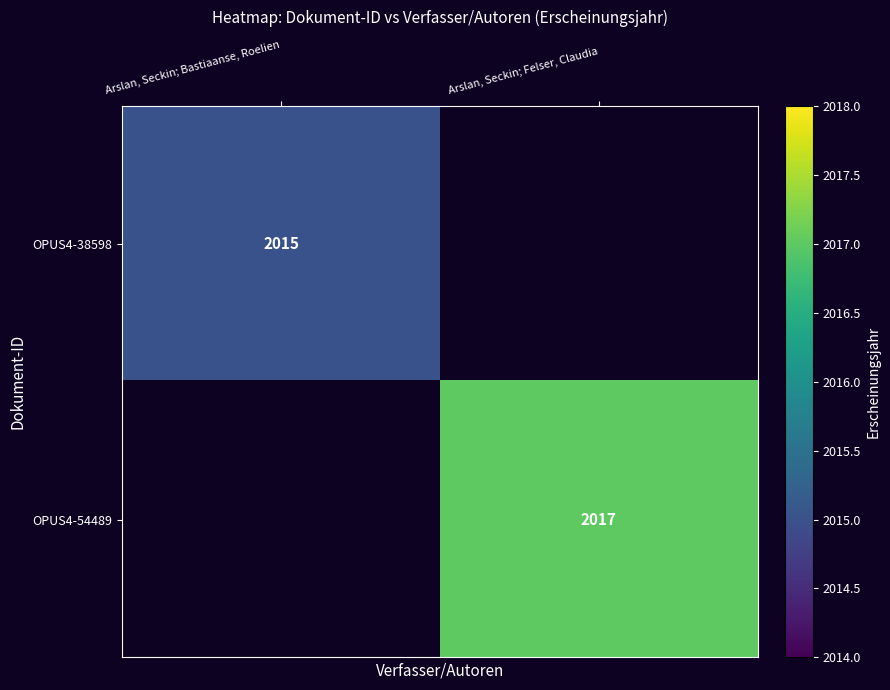

At which category does the chart reach its peak across all series?

Arslan, Seckin; Felser, Claudia